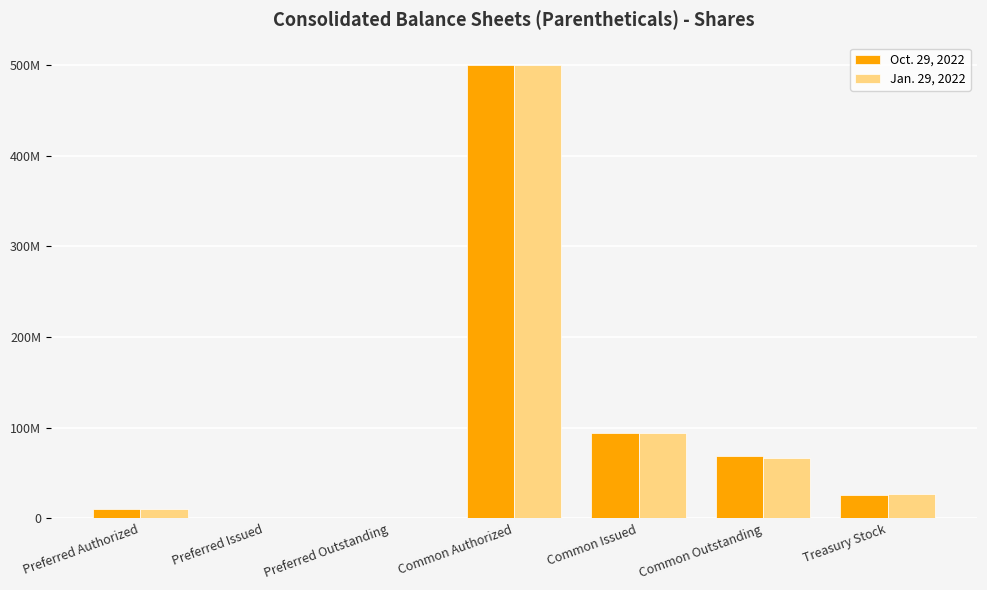

What is the maximum value for Jan. 29, 2022?

500000000